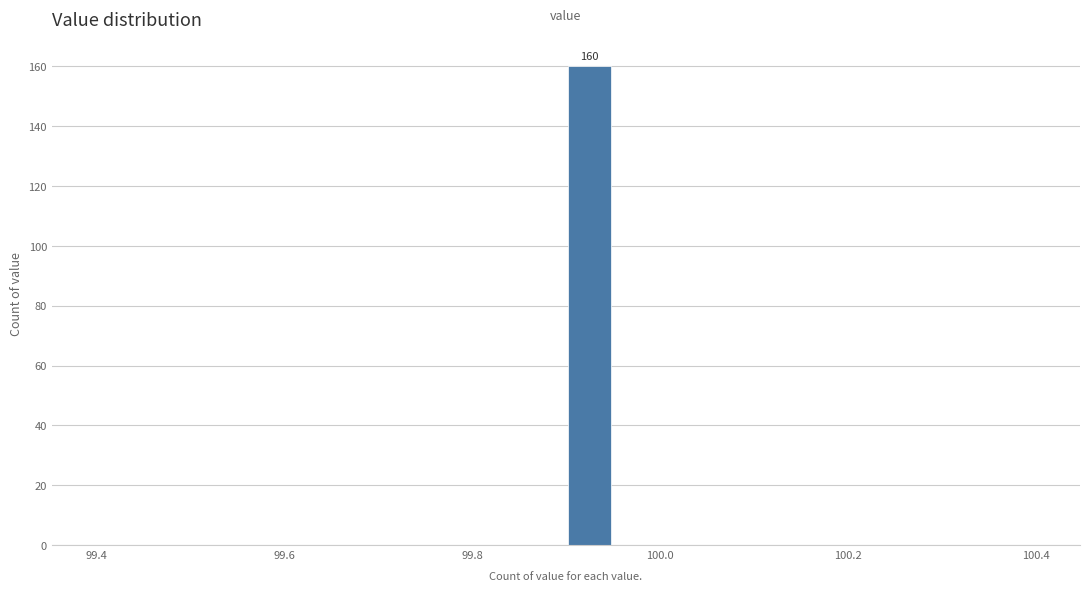

Around what value on the x-axis is the tallest bar? Give the approximate position of its centre, as read against the axis.

99.92